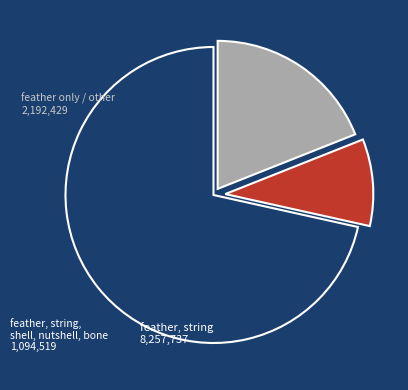

Does any single category account for the majority?

Yes